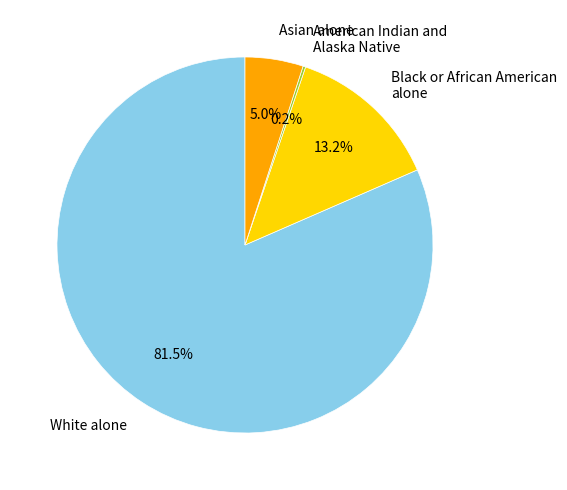

To the nearest percent, what is the combined percentage of Asian alone and White alone?

87%